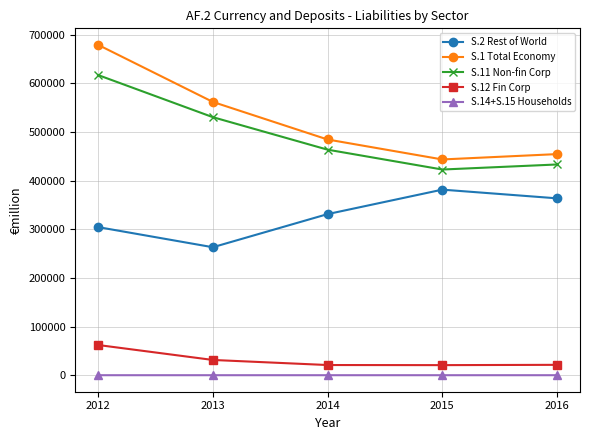

What is the average value of the S.2 Rest of World series?

328844.3